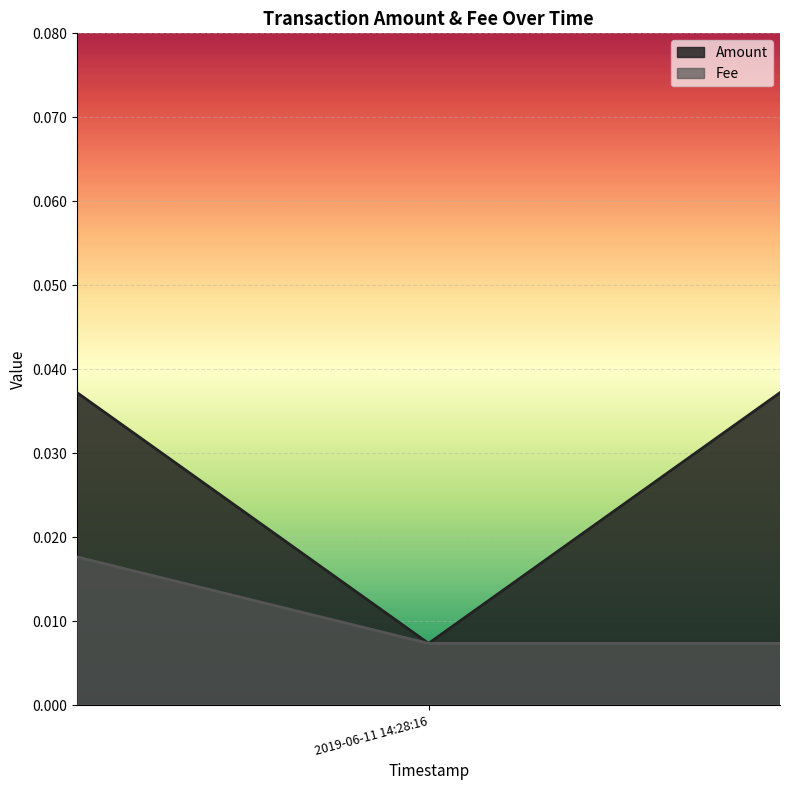

What is the label of the 2nd point from the left?

2019-06-11 14:28:16